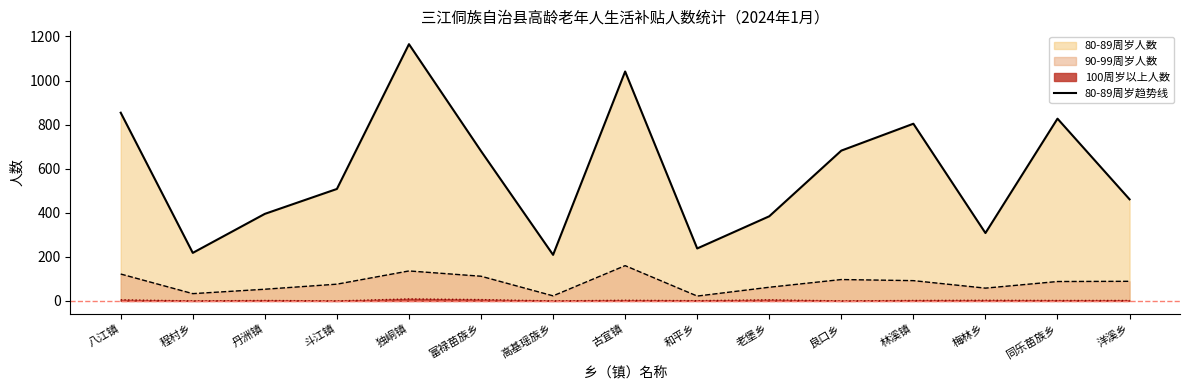

What is the difference between the values at 高基瑶族乡 and 良口乡?

473